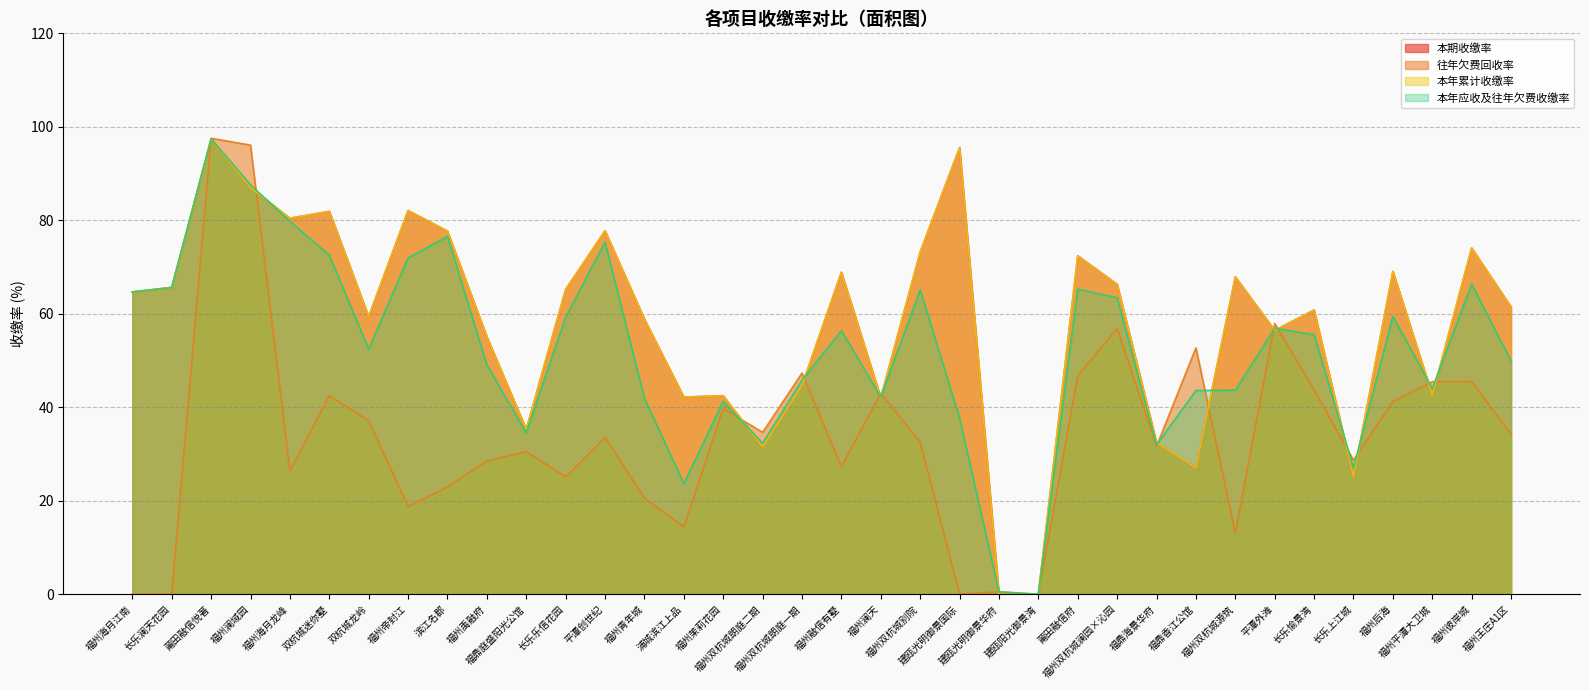

Is the value of 本年应收及往年欠费收缴率 at 福州后海 greater than the value of 本期收缴率 at 莆田融信府?

No